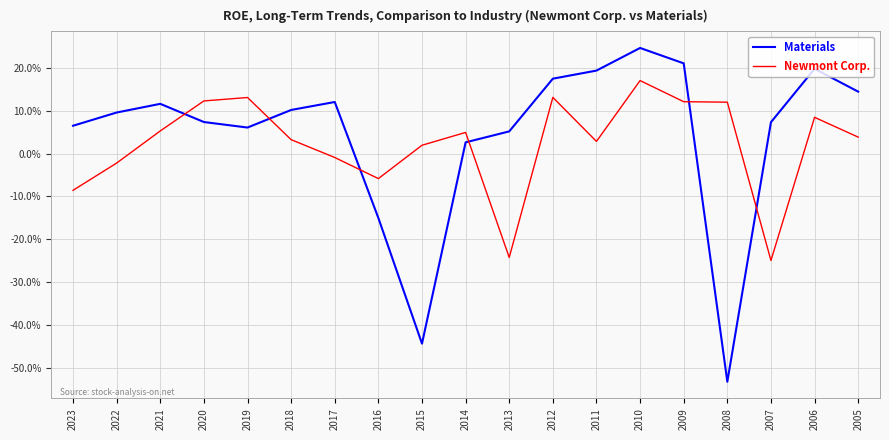

Does the chart display data point markers on the line(s)?

No